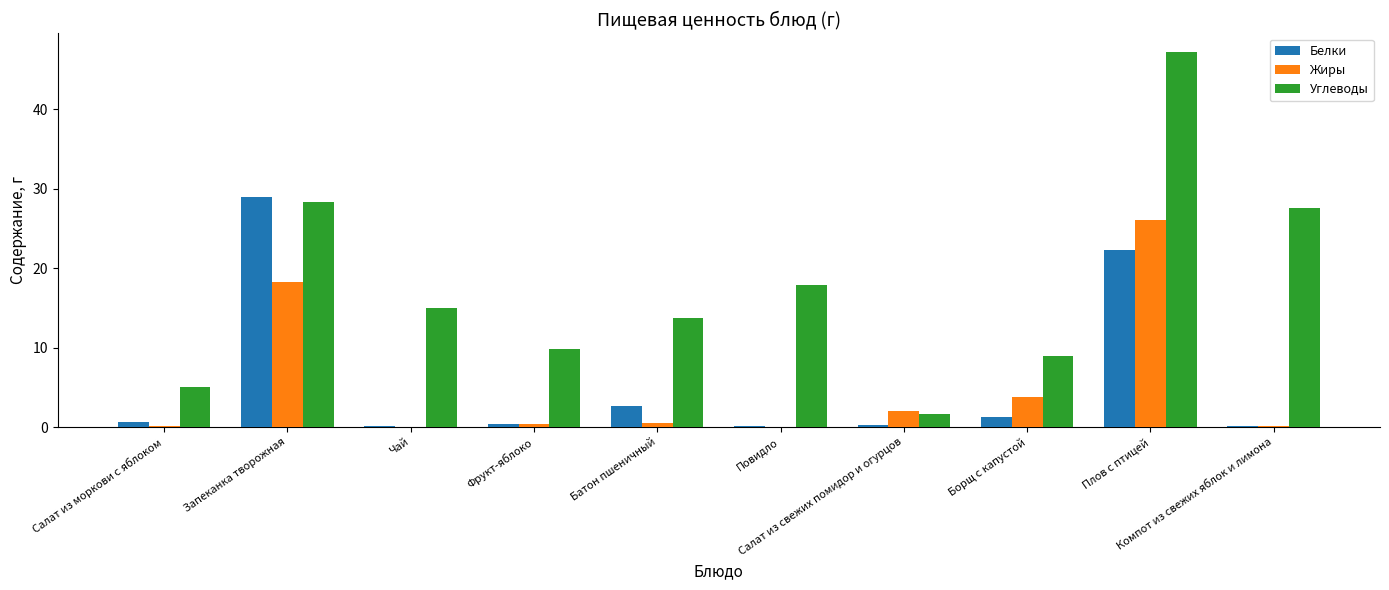

Which series has the largest total across all categories?

Углеводы